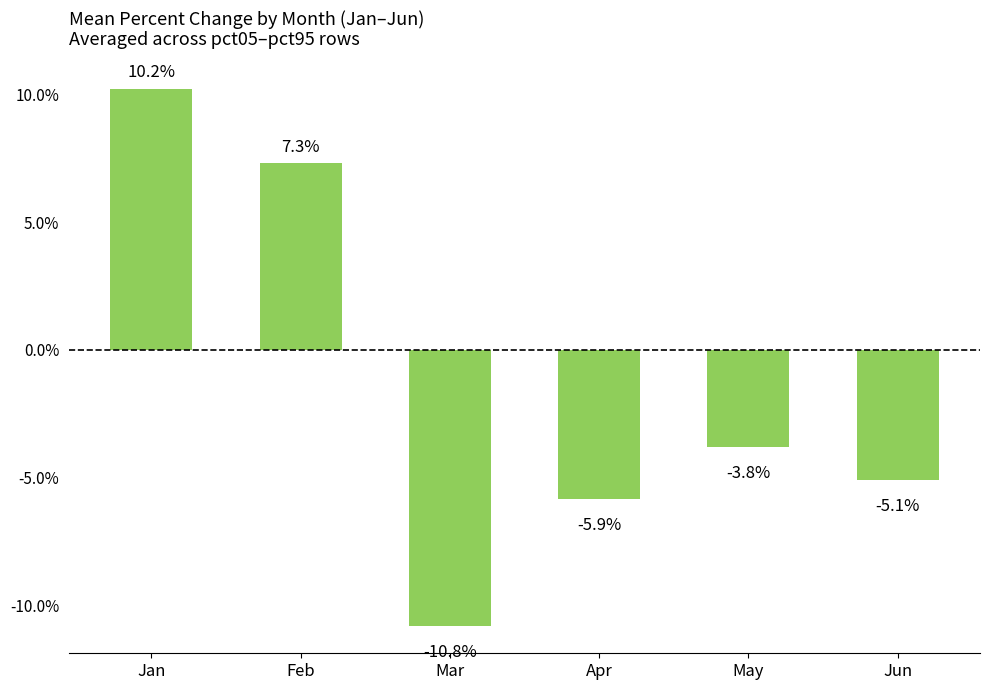

What is the maximum value shown in the chart?

0.1